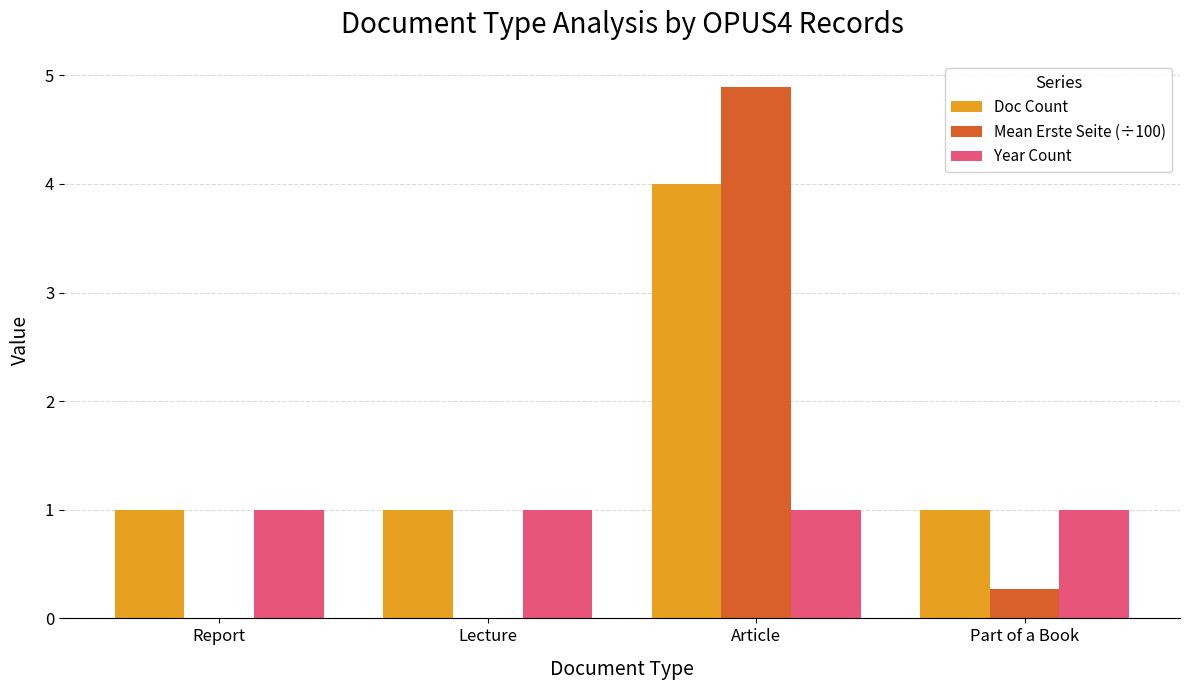

How many distinct data groups are displayed?

3